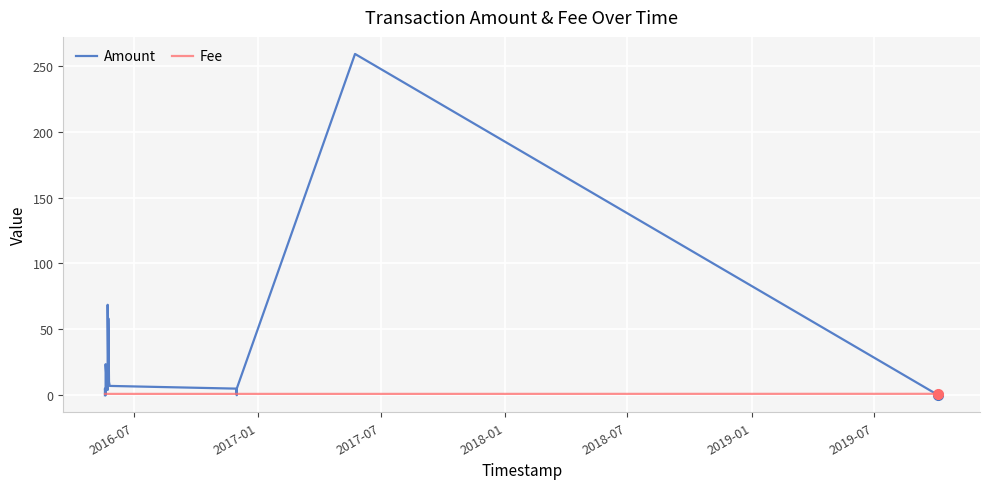

True or false: Fee has more than 2 interior local peaks.

False